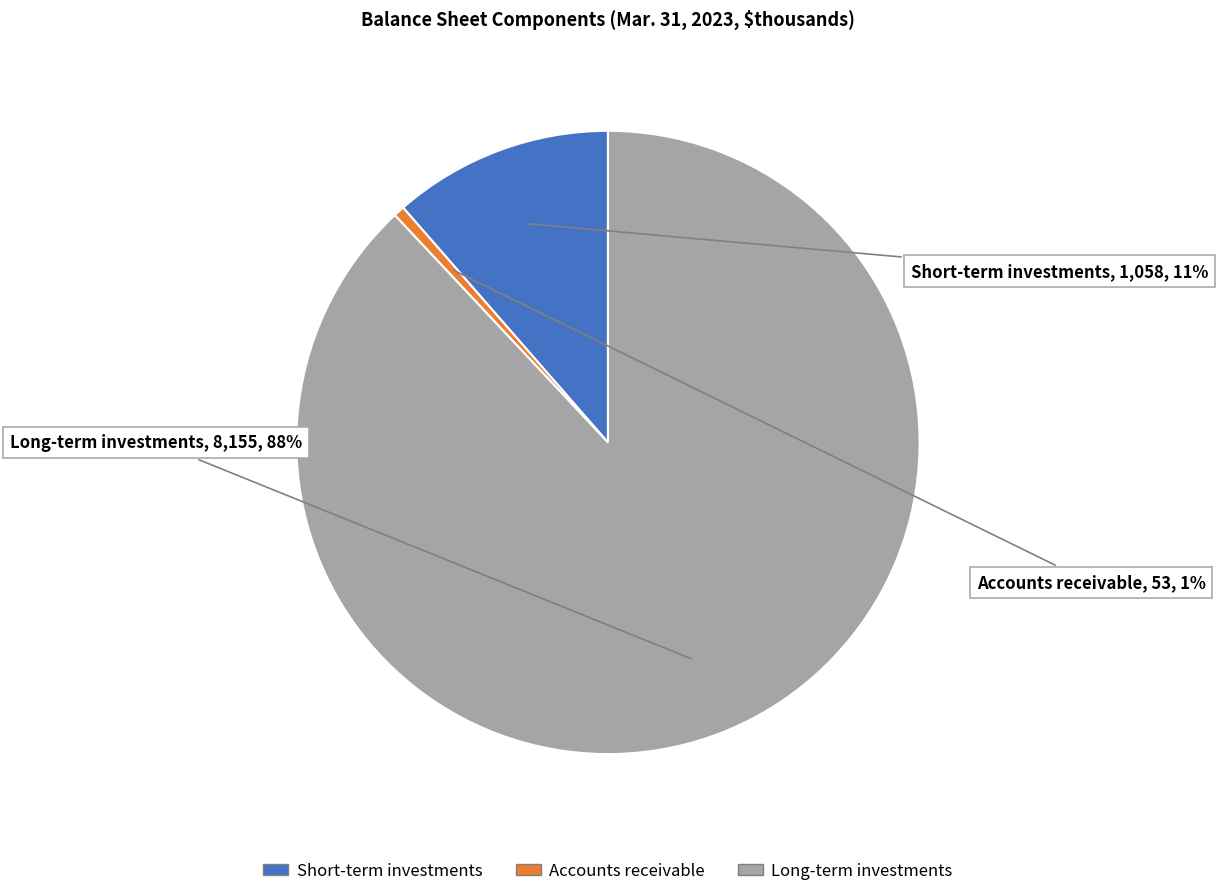

Is there a majority slice in this chart?

Yes